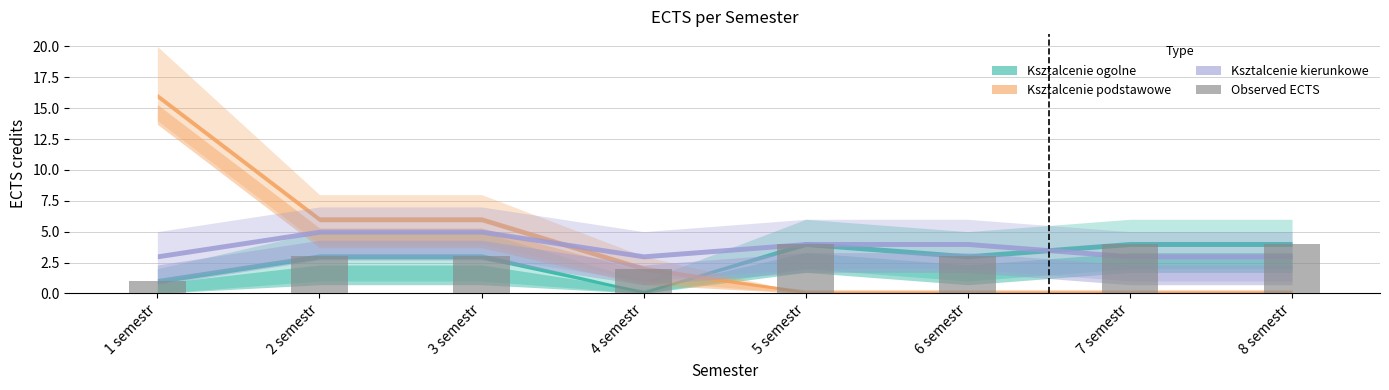

Reading left to right, what are all the values shown in this chart?

1	3	3	2	4	3	4	4